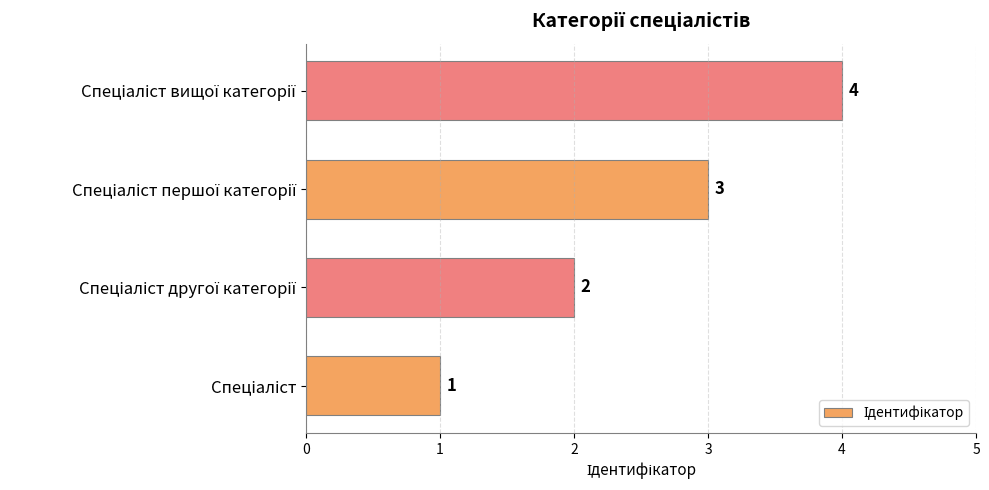

What is the sum of all values?

10